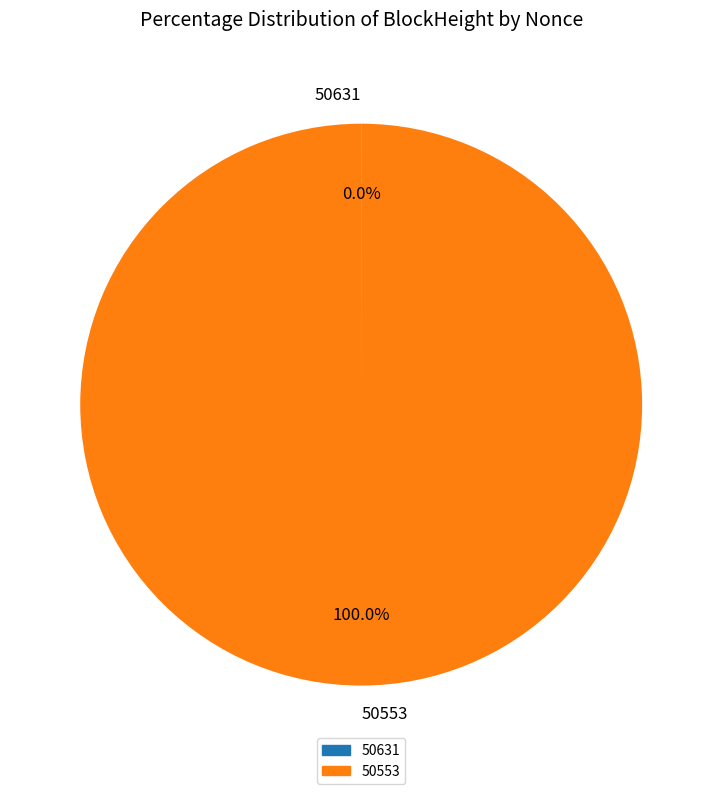

Is there a majority slice in this chart?

Yes